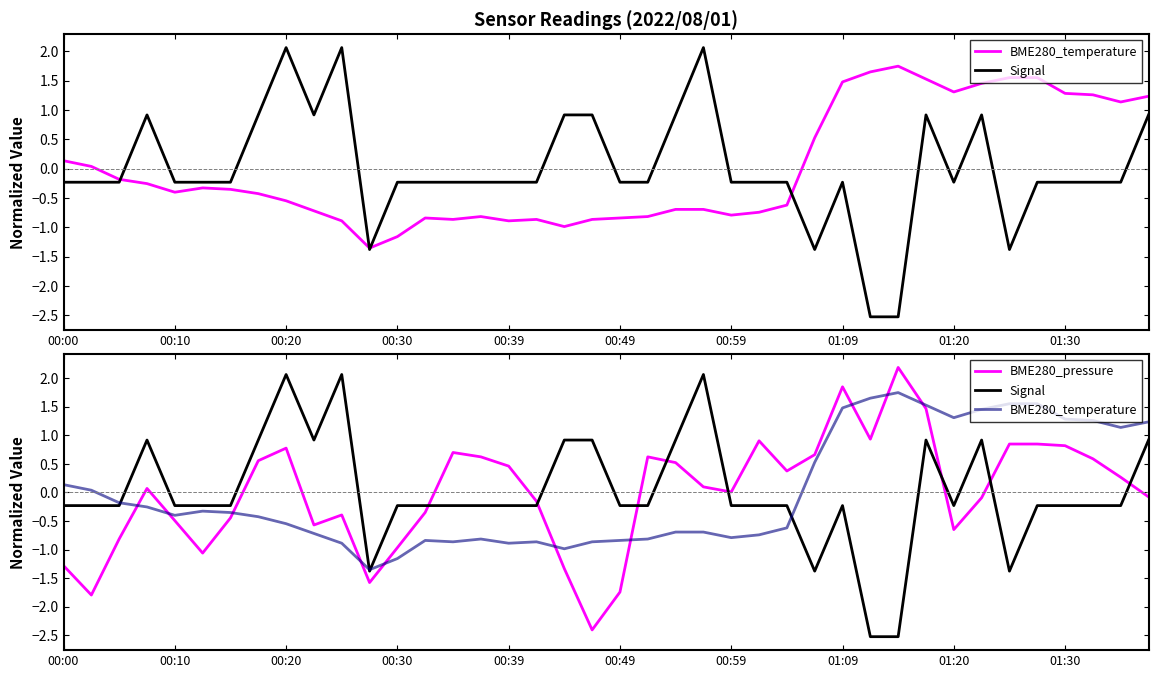

True or false: BME280_temperature has a value of 1.6 at 34.

True